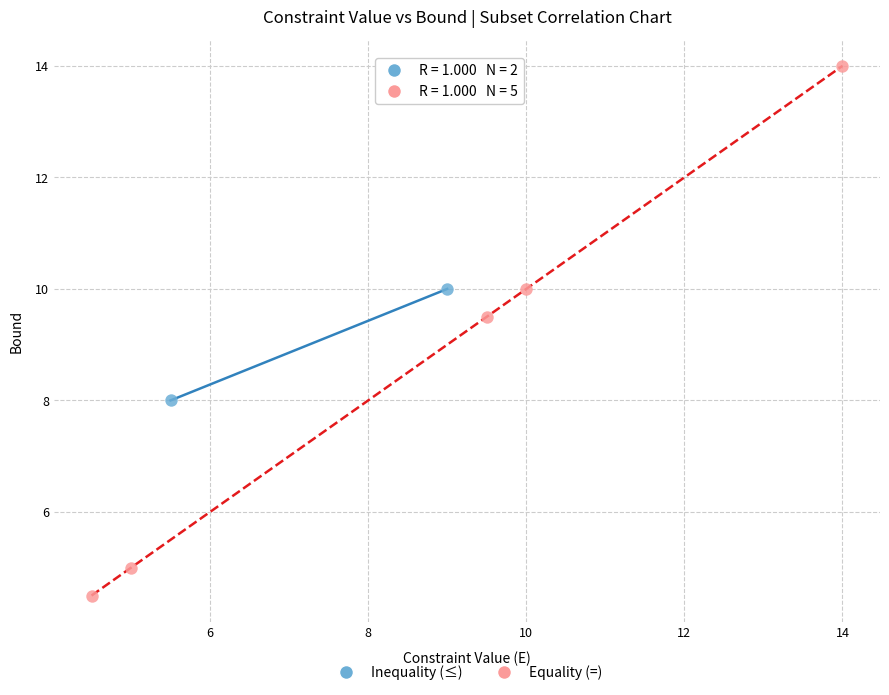

What are all the series names shown in the legend?

Inequality (≤), Equality (=)